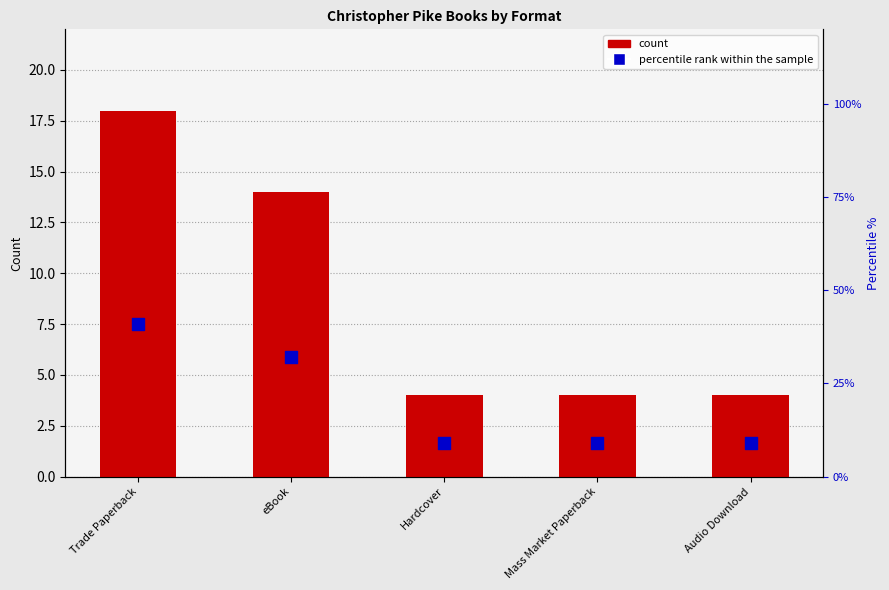

Which series contains the lowest Y value?

count